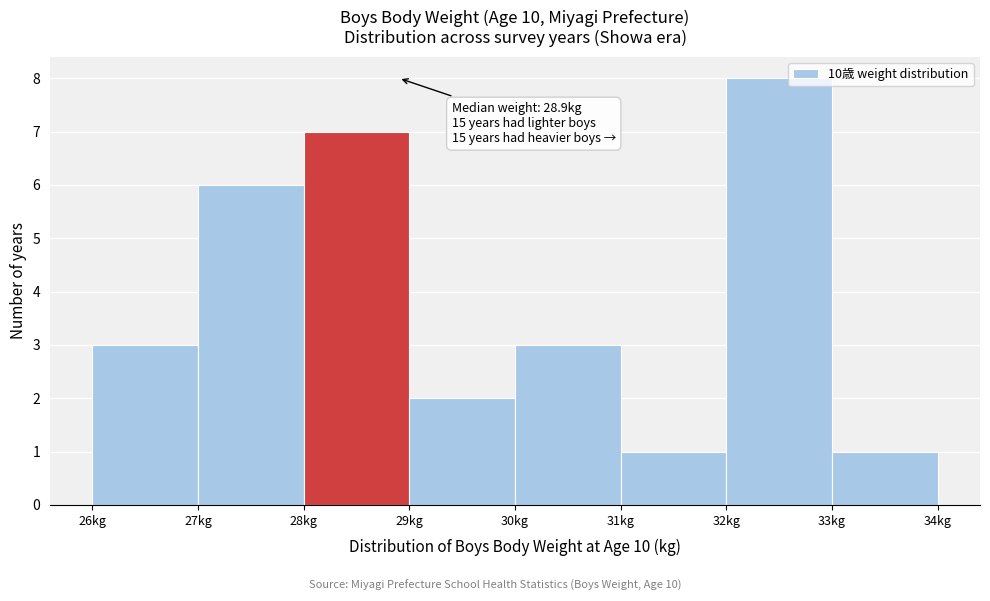

Which range on the x-axis has the tallest bar?

32 to 33